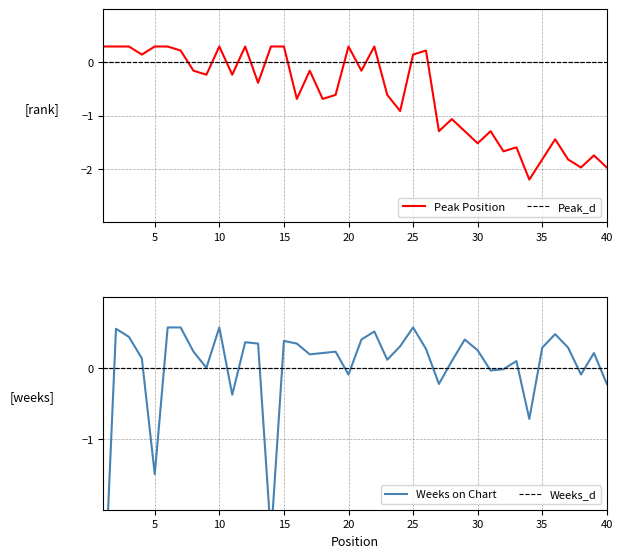

Does the chart display data point markers on the line(s)?

No